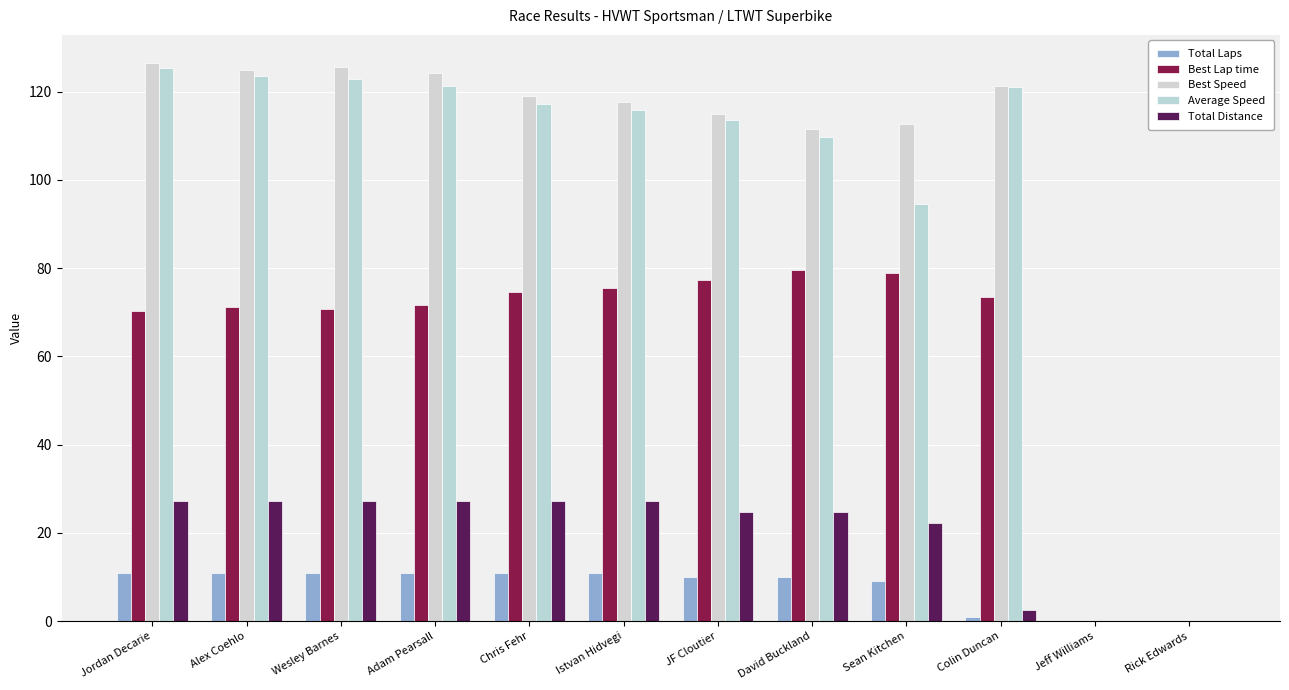

What is the value of the Best Speed bar at the 4th from the left?

124.3